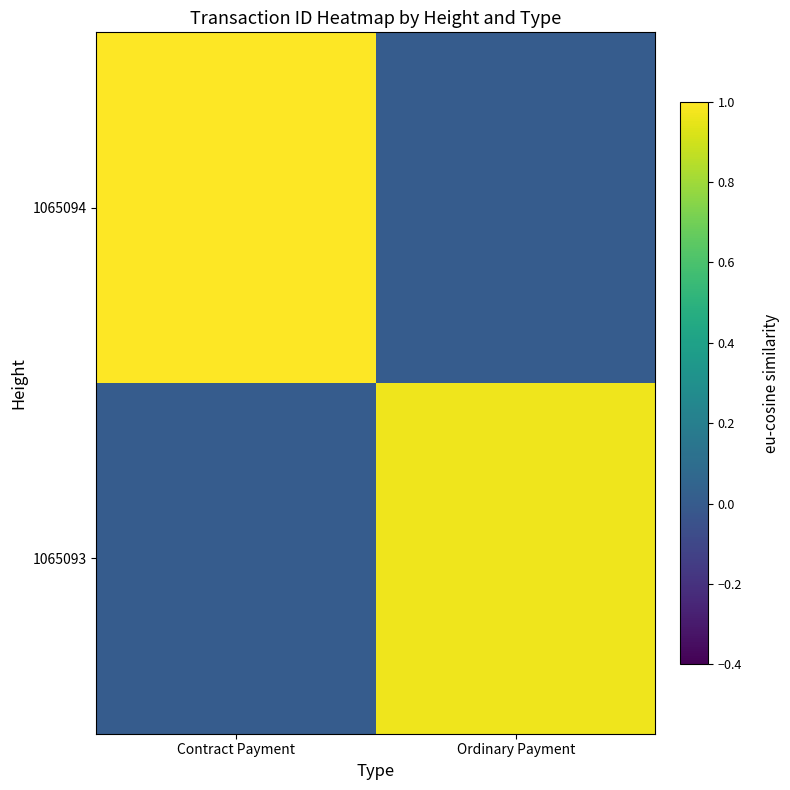

Rank the series by their maximum value, from lowest to highest.

1065093, 1065094